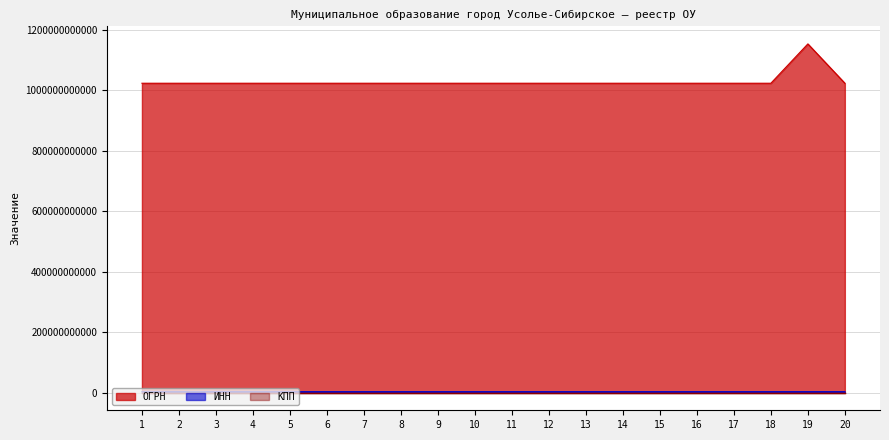

Which series has the widest spread of values?

ОГРН